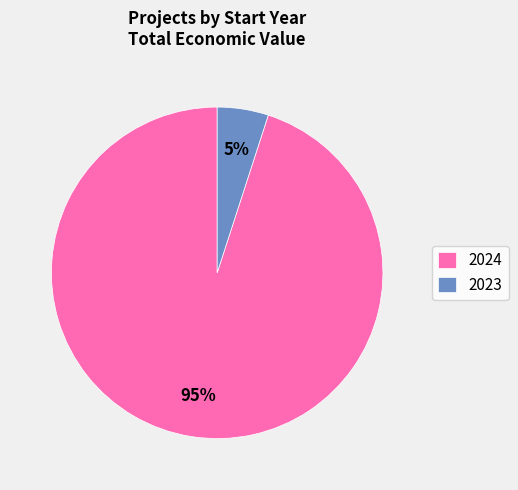

Is the sum of 2023 and 2024 greater than half?

Yes